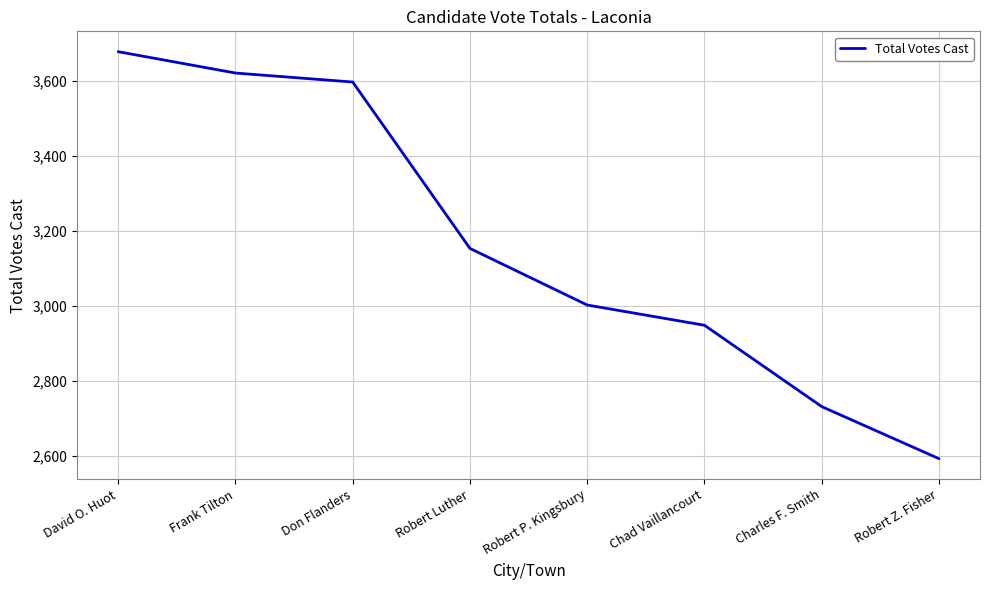

Does the chart have visible grid lines?

Yes